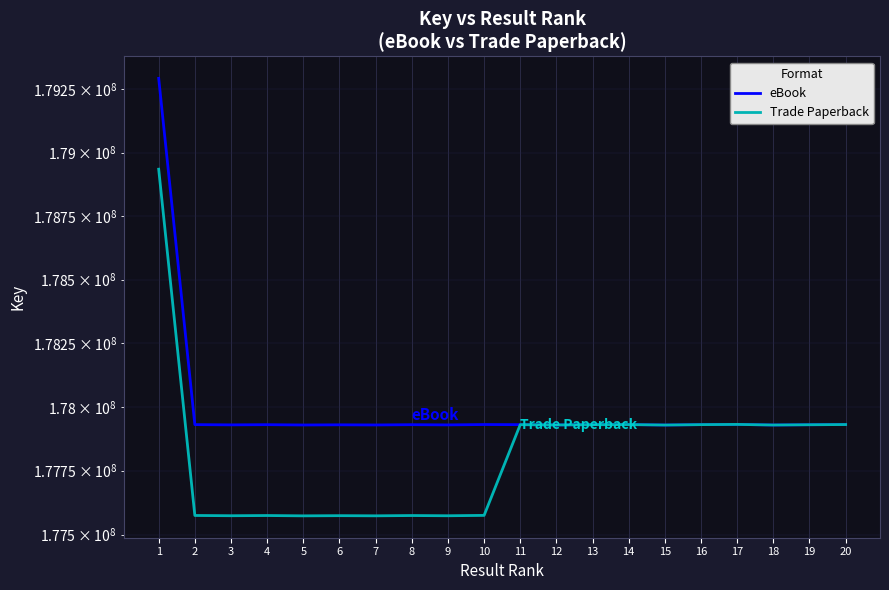

Which category has the highest value in the eBook series?

1